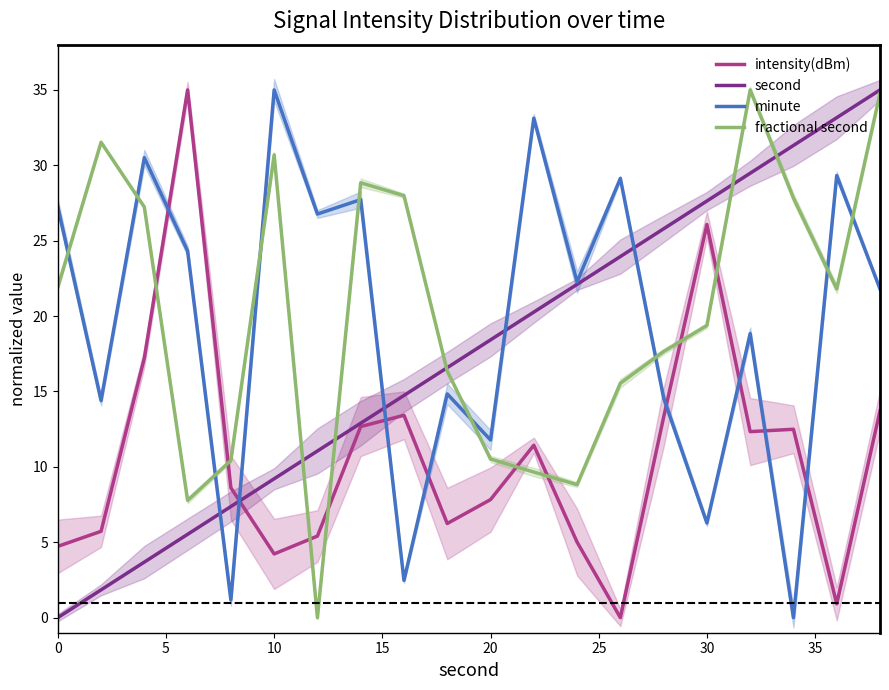

True or false: second has a value of -10.7 at 0.

False